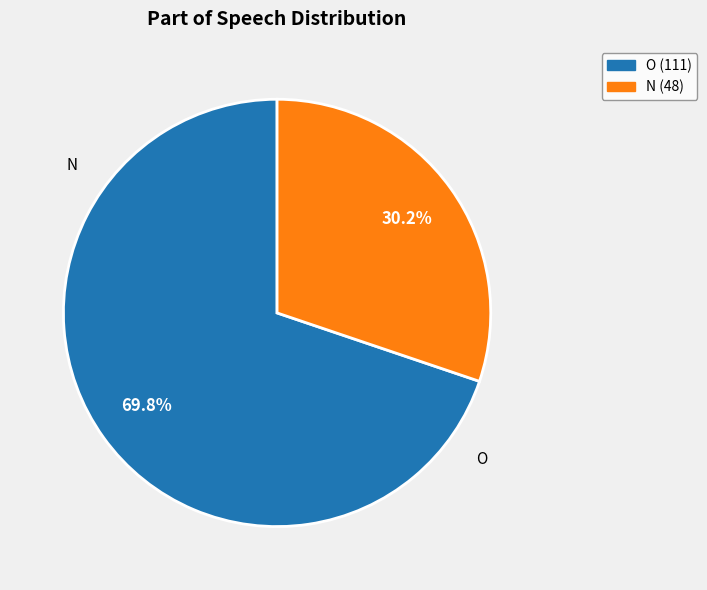

What portion of the pie excludes N?

69.8%